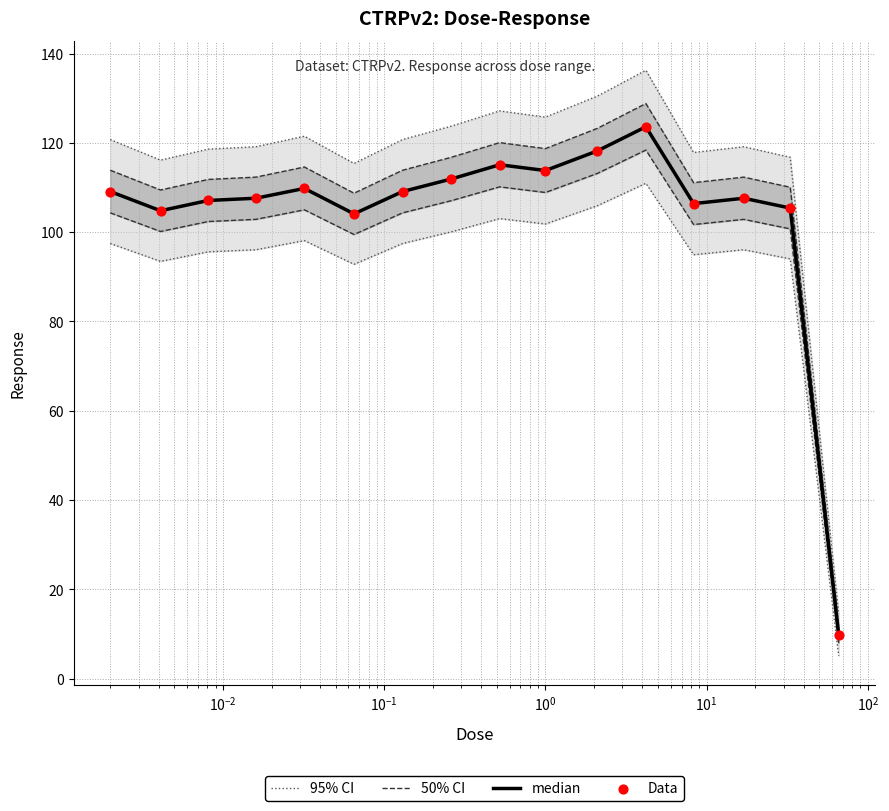

At how many categories does at least one series exceed 57?

15